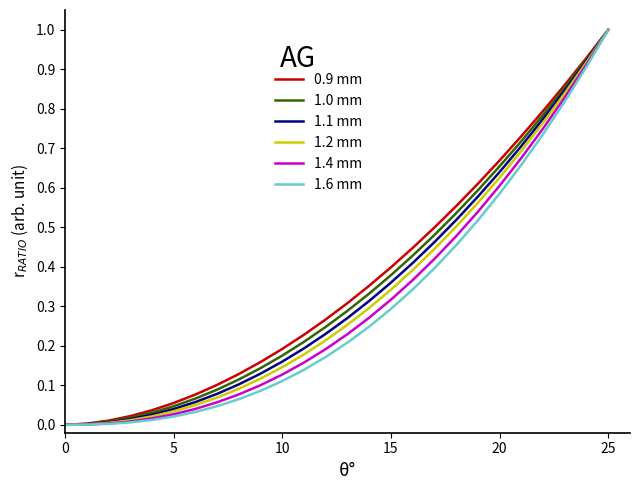

Rank the series by their average value, from lowest to highest.

1.6 mm, 1.4 mm, 1.2 mm, 1.1 mm, 1.0 mm, 0.9 mm